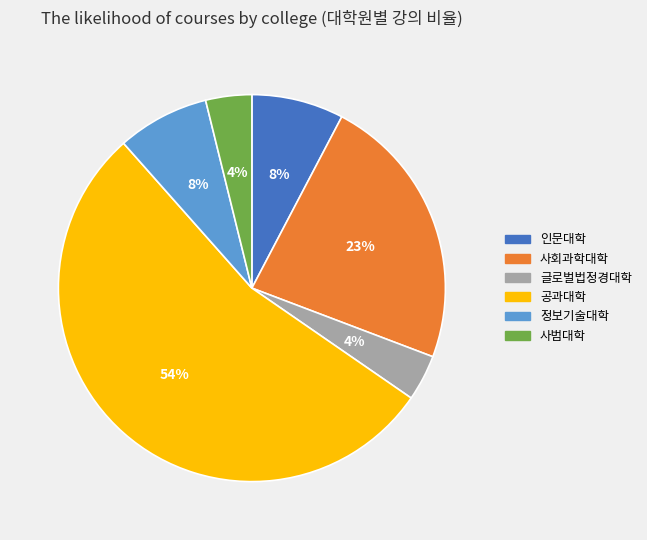

Which category has the biggest portion of the pie?

공과대학